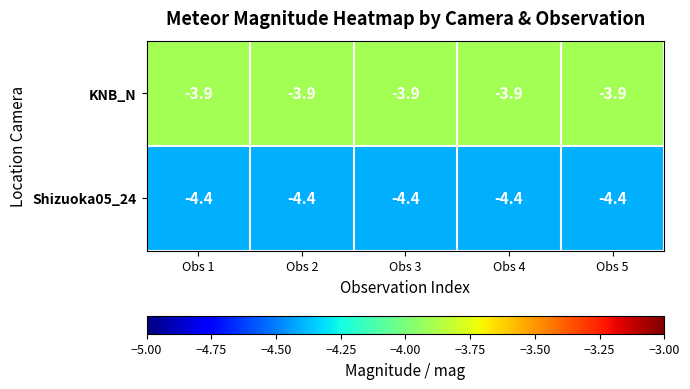

List the series in order of their overall mean, highest first.

KNB_N, Shizuoka05_24